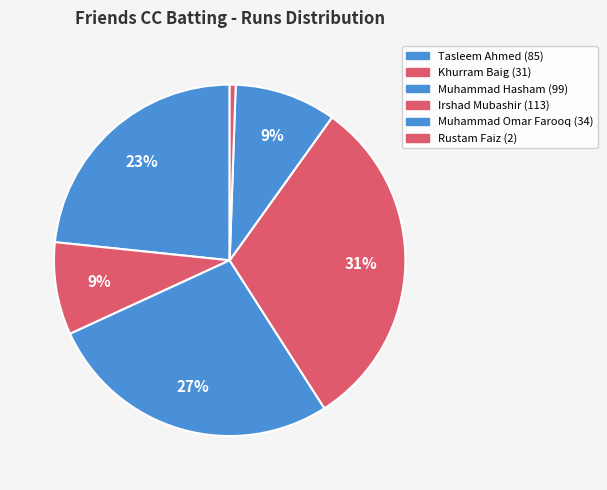

Count the number of slices in the pie.

6